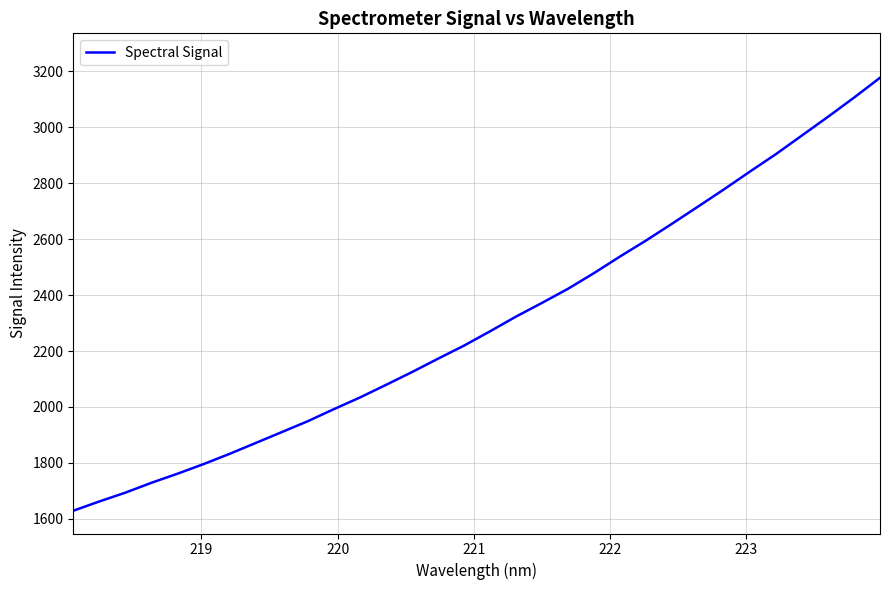

What is the greatest value displayed?

3177.5